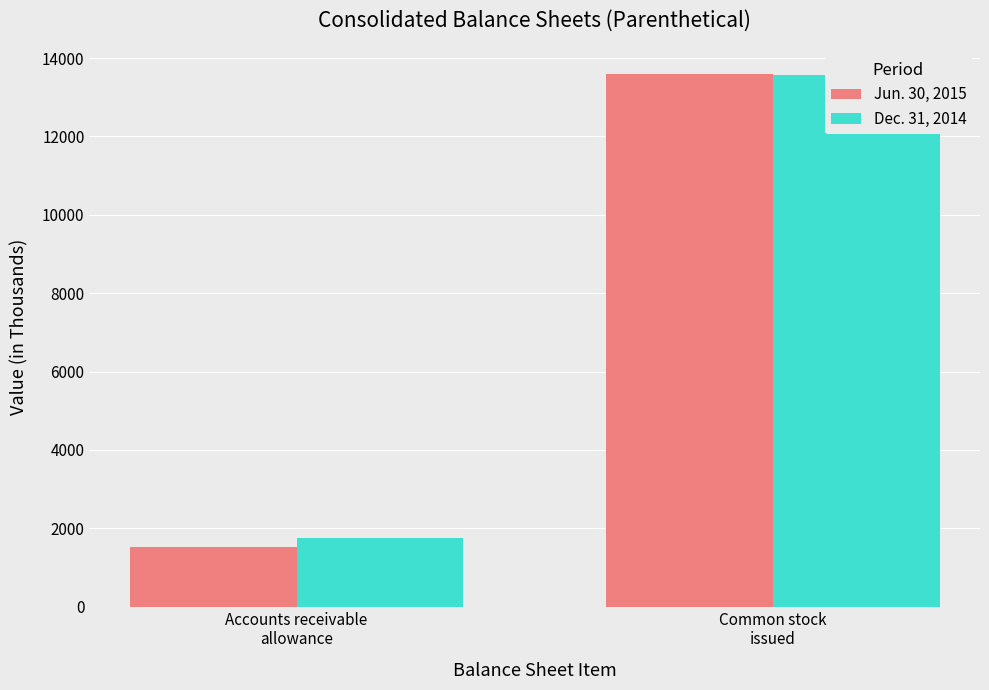

What position from the left is Common stock
issued?

2